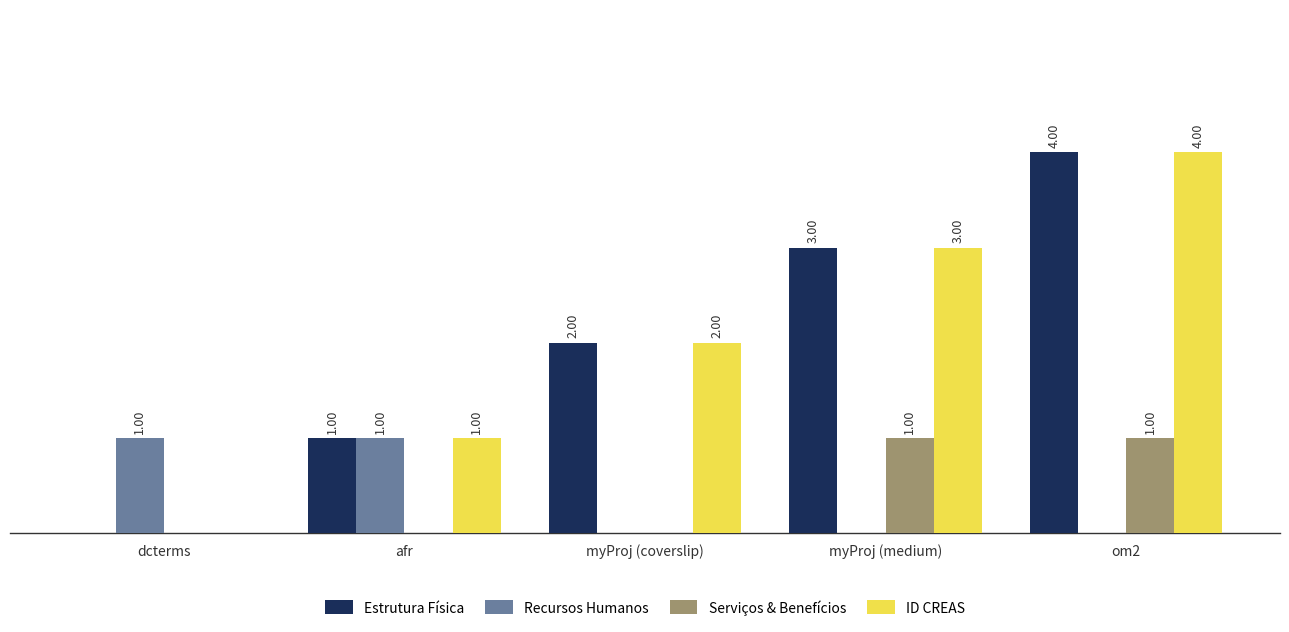

Where is Estrutura Física nearest to the value 2?

myProj (coverslip)